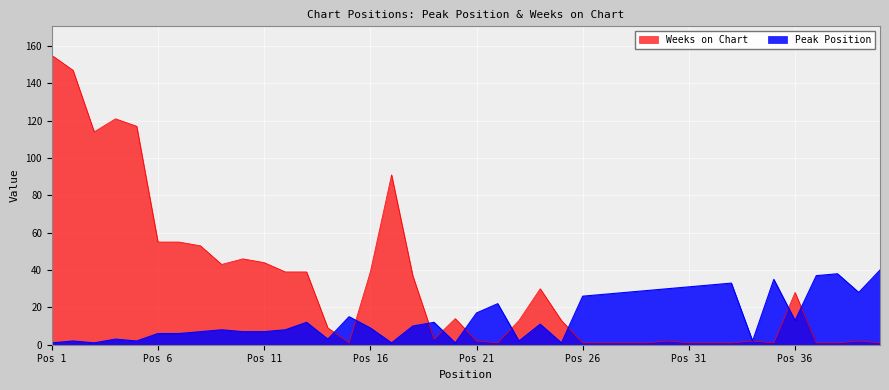

At how many categories does at least one series exceed 124?

2